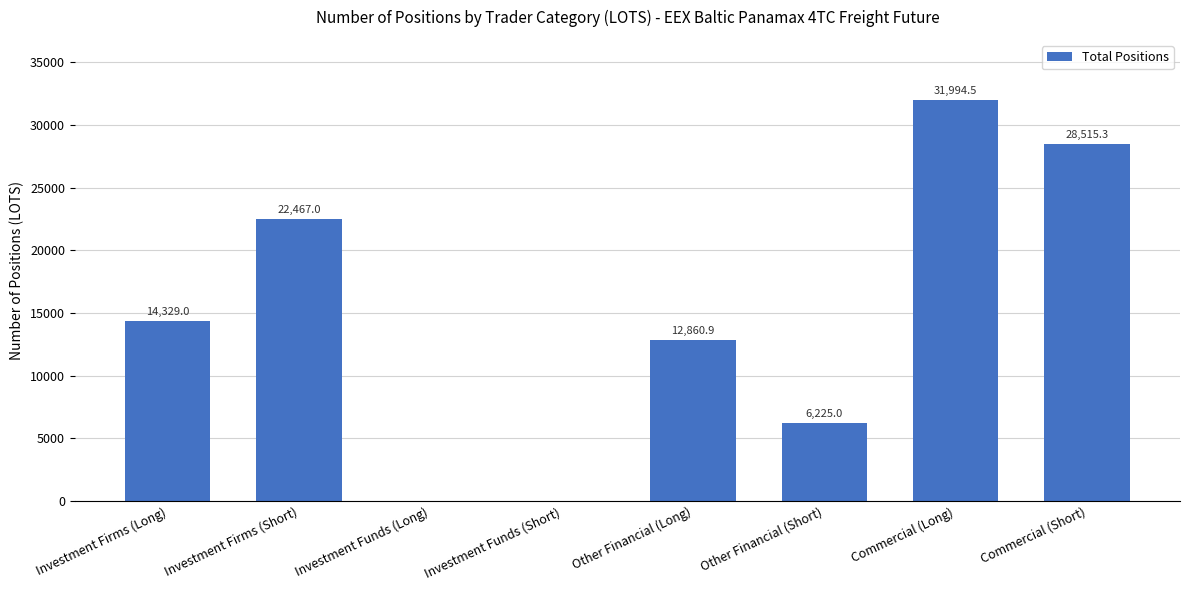

What is the sum of the values at Other Financial (Short) and Investment Funds (Long)?

6225.0